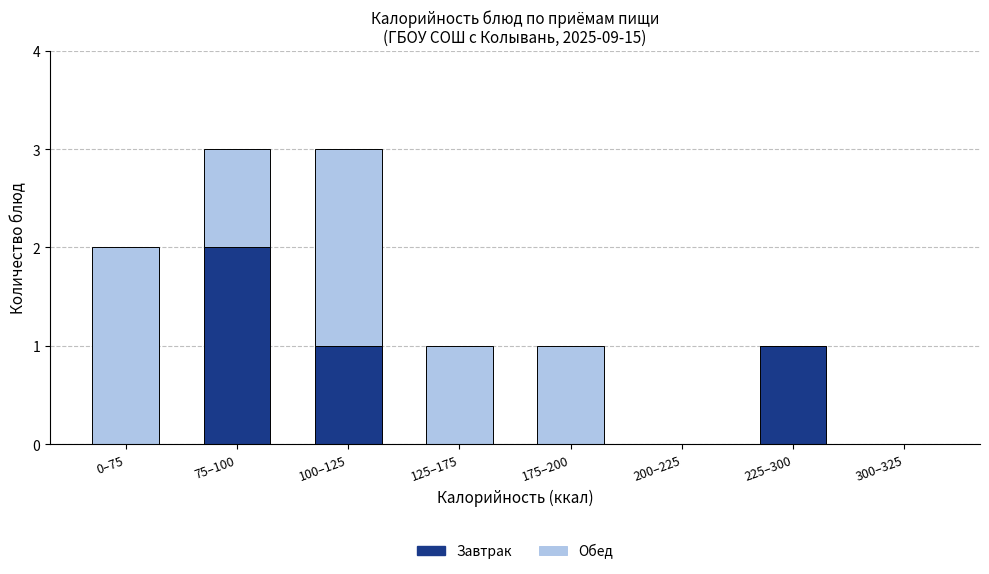

Reading left to right, list the values for the Завтрак series.

0–75=0	75–100=2	100–125=1	125–175=0	175–200=0	200–225=0	225–300=1	300–325=0